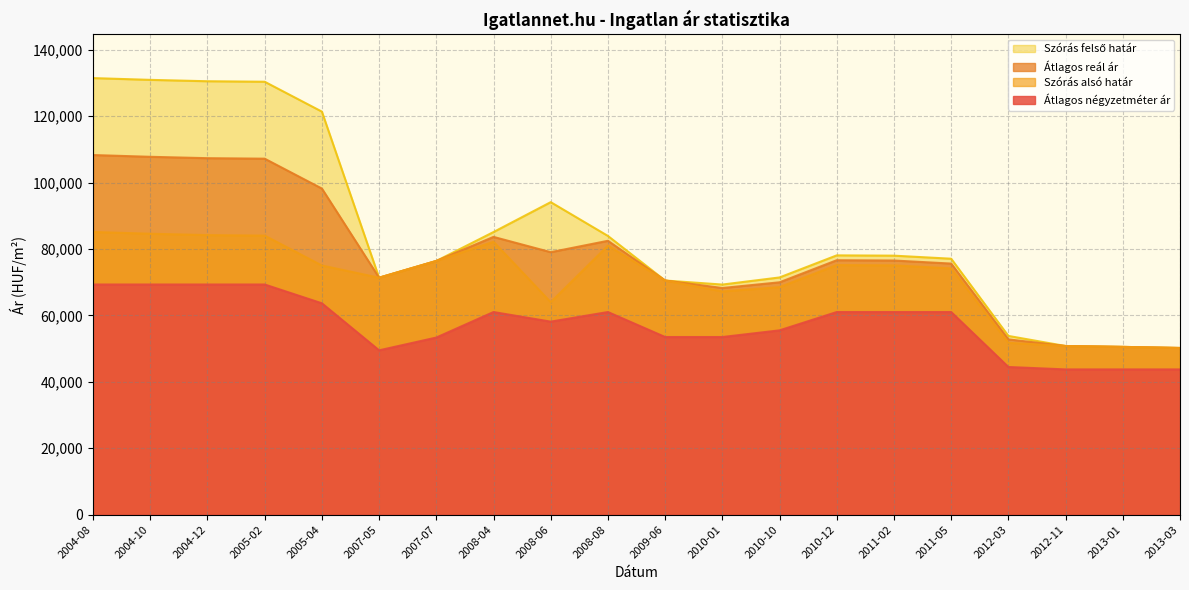

How many categories are shown in the chart?

20